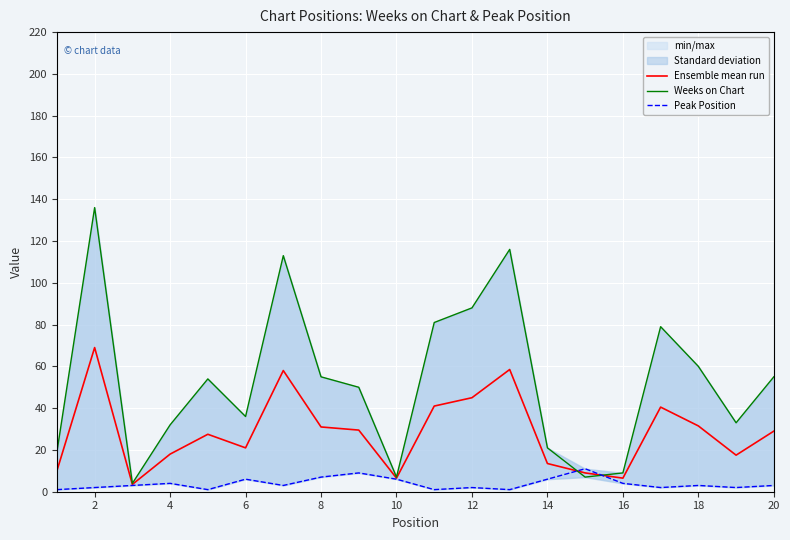

Reading right to left, extract all data points from this chart.

Ensemble mean run: 29.0	17.5	31.5	40.5	6.5	9.0	13.5	58.5	45.0	41.0	6.5	29.5	31.0	58.0	21.0	27.5	18.0	3.5	69.0	10.0
Weeks on Chart: 55.0	33.0	60.0	79.0	9.0	7.0	21.0	116.0	88.0	81.0	7.0	50.0	55.0	113.0	36.0	54.0	32.0	4.0	136.0	19.0
Peak Position: 3.0	2.0	3.0	2.0	4.0	11.0	6.0	1.0	2.0	1.0	6.0	9.0	7.0	3.0	6.0	1.0	4.0	3.0	2.0	1.0